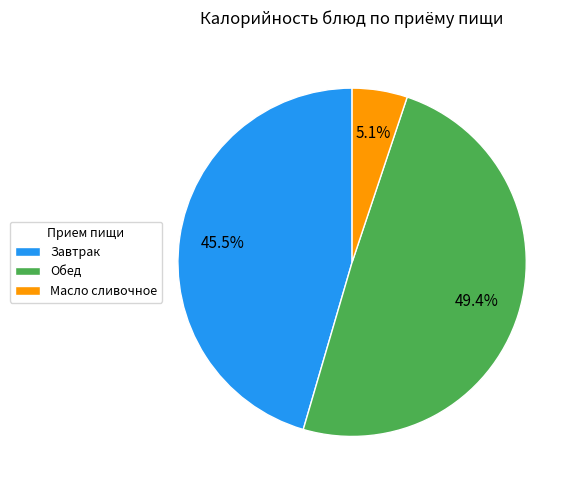

Rank the categories by value from highest to lowest.

Обед, Завтрак, Масло сливочное